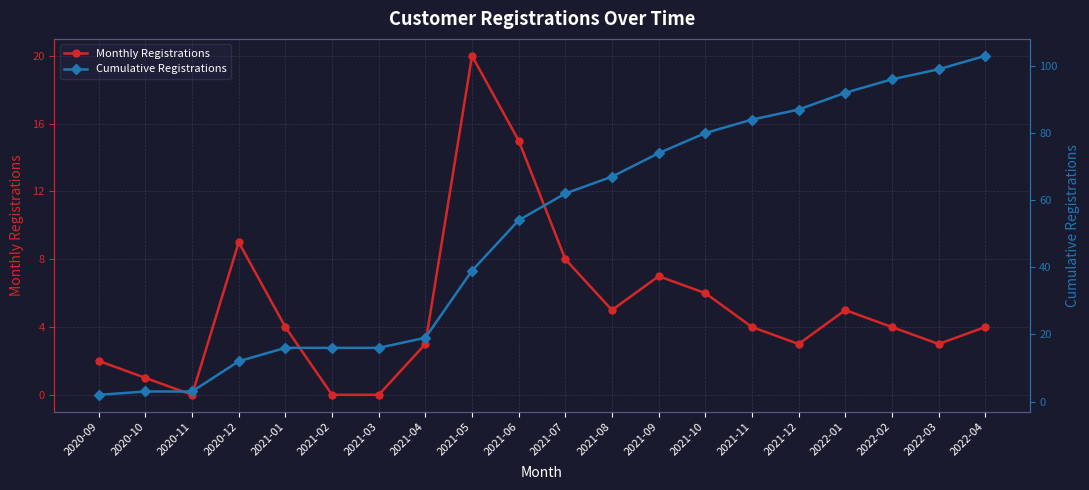

What is the total value across all series at 2020-10?

4